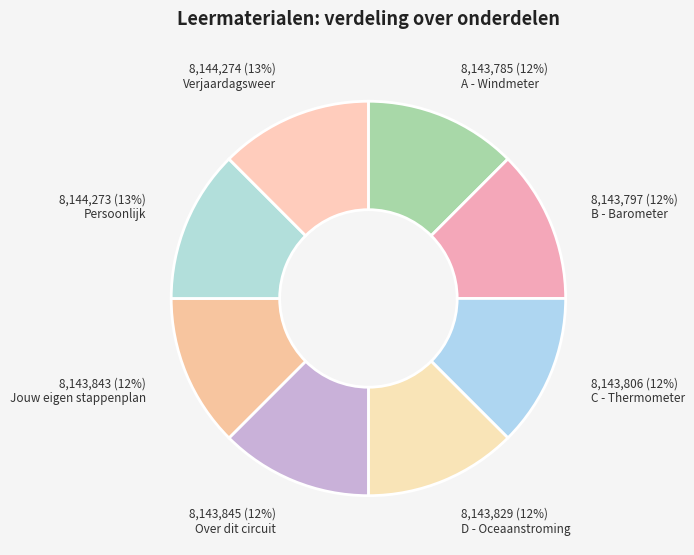

Does any single category account for the majority?

No